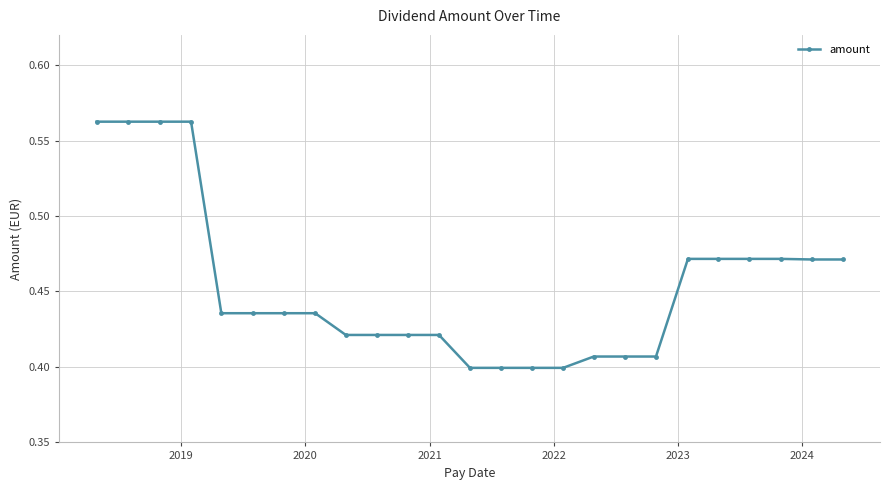

How many values are between 0 and 1?

25